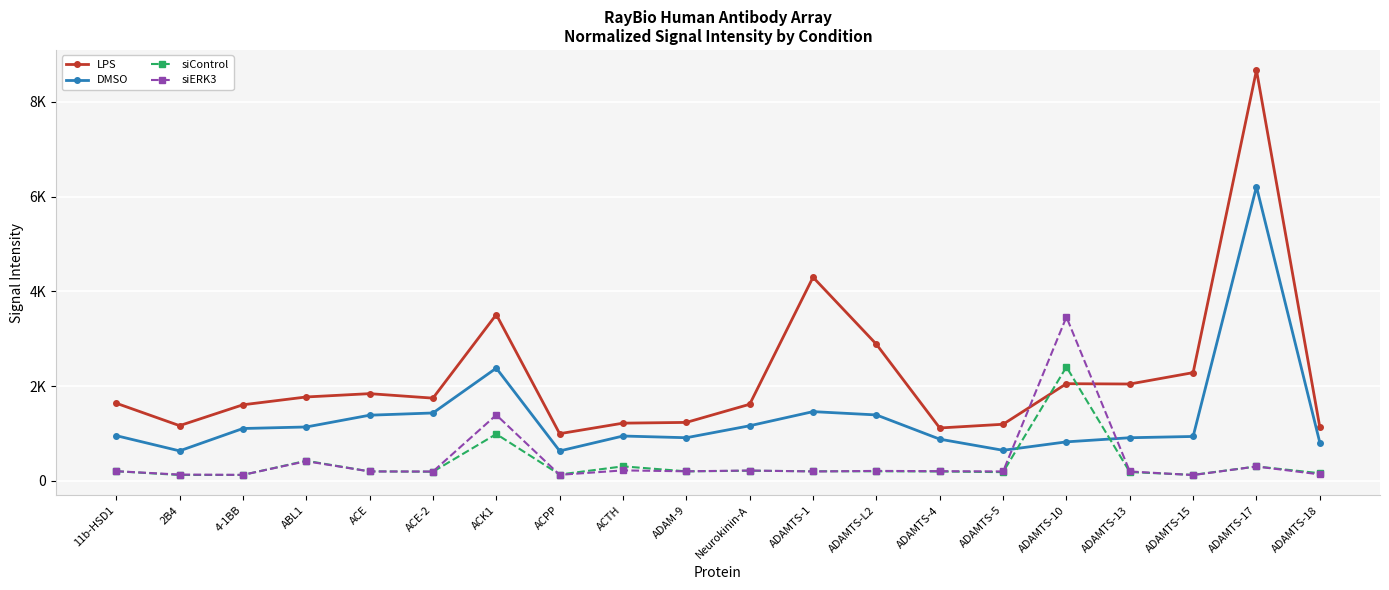

What is the average value of the DMSO series?

1335.0